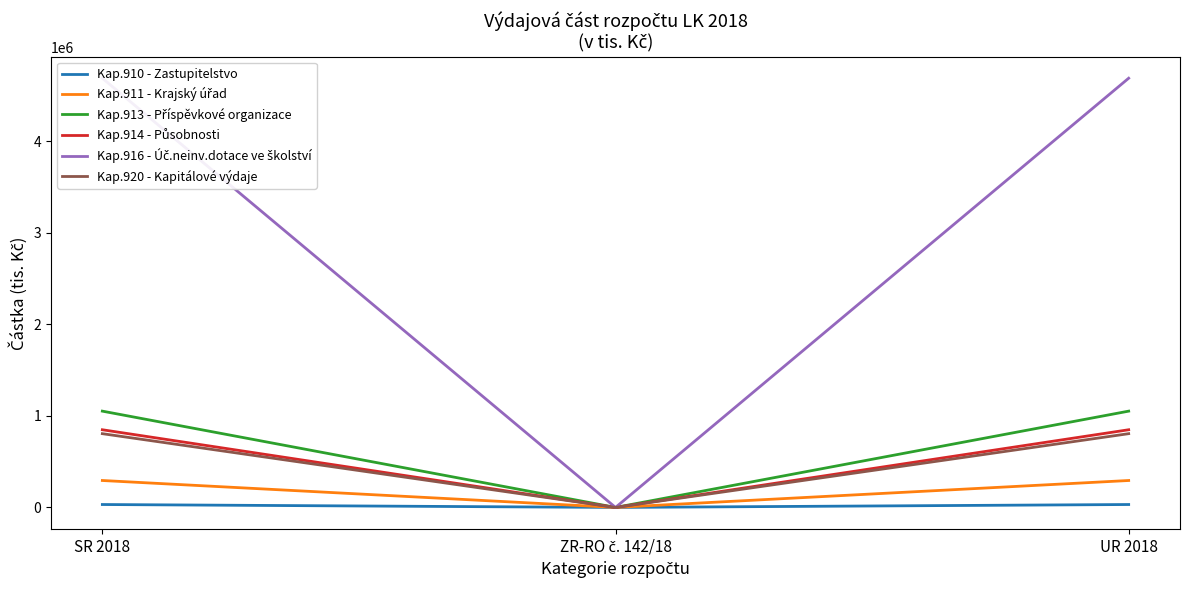

Which series has the widest spread of values?

Kap.916 - Úč.neinv.dotace ve školství